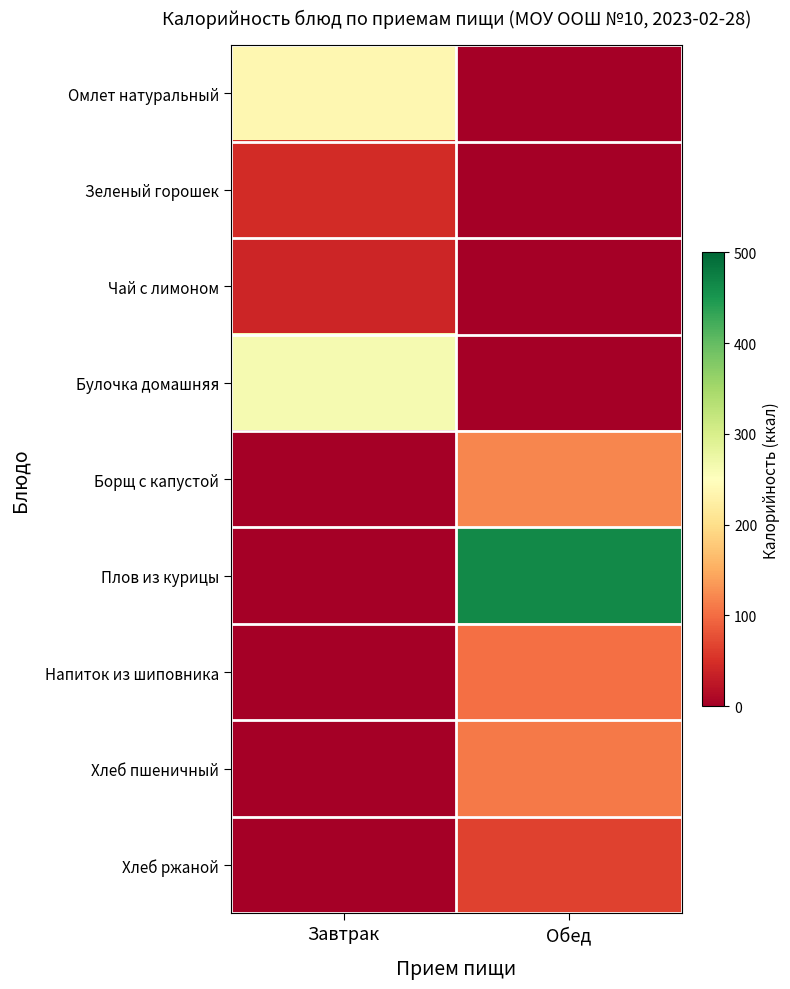

Which category has the lowest value across all series?

Обед